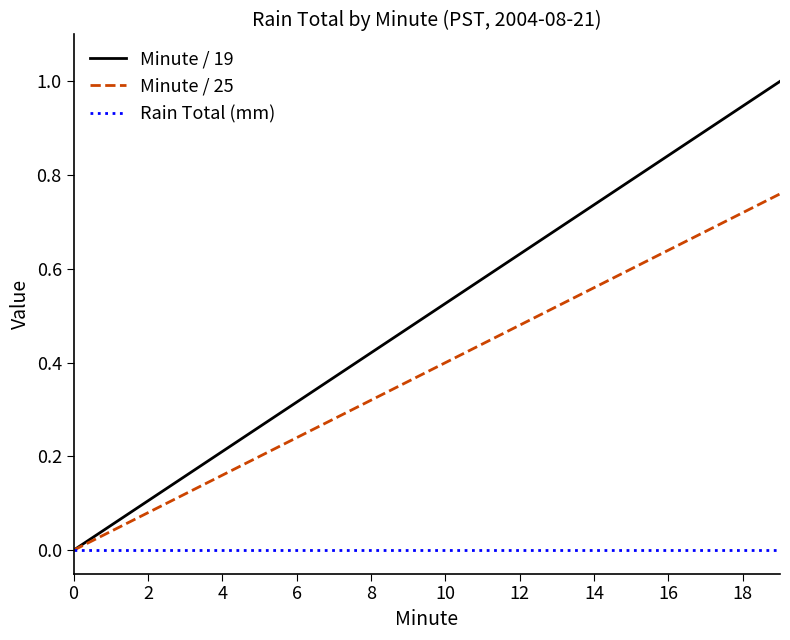

True or false: Minute / 19 has more than 0 interior local peaks.

False